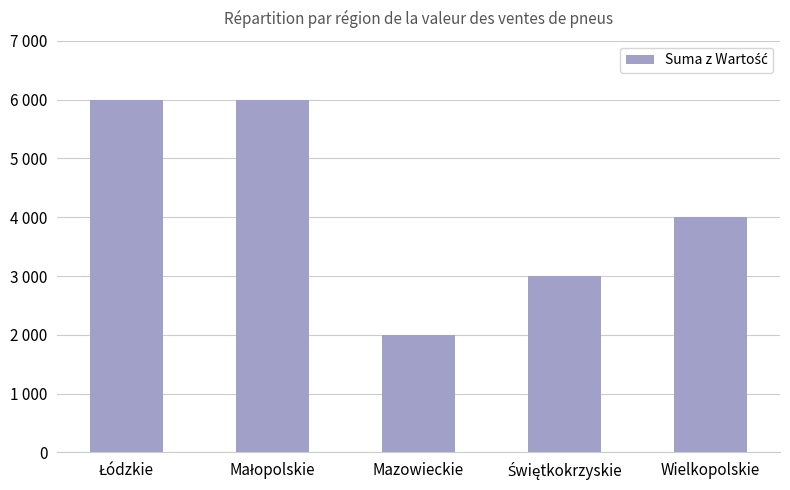

Does the chart contain stacked bars?

No